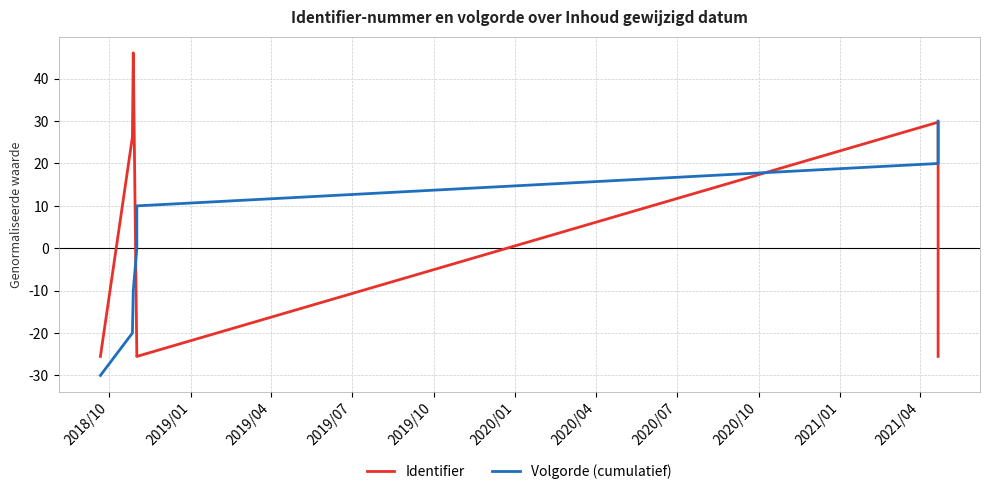

How many lines are shown in the chart?

2